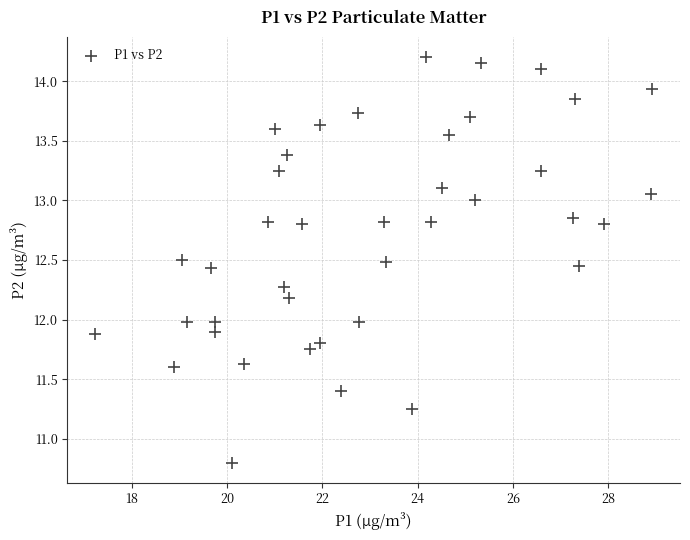

What is the range of Y values (max minus min)?

3.4